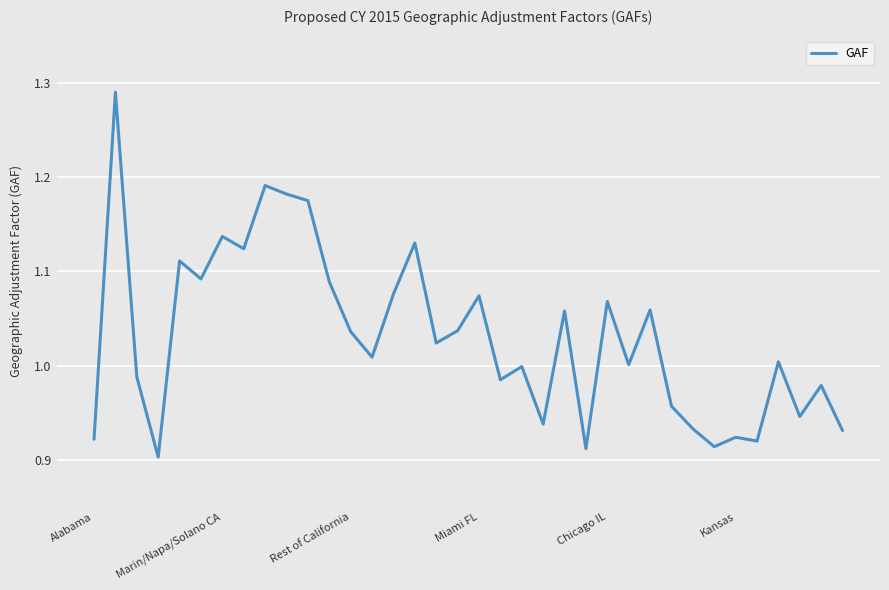

What is the difference between the maximum and minimum values?

0.4